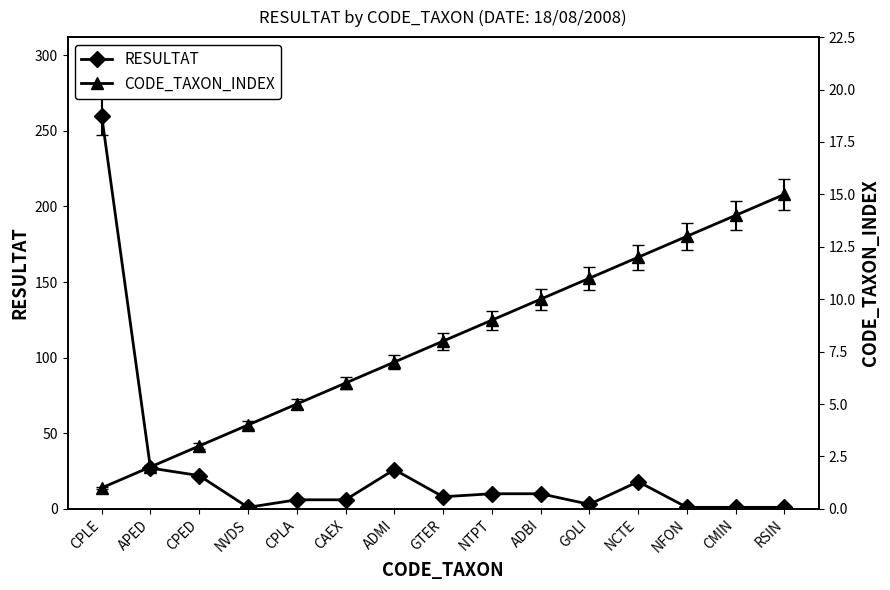

Is the value of RESULTAT at ADMI greater than the value of CODE_TAXON_INDEX at GOLI?

Yes